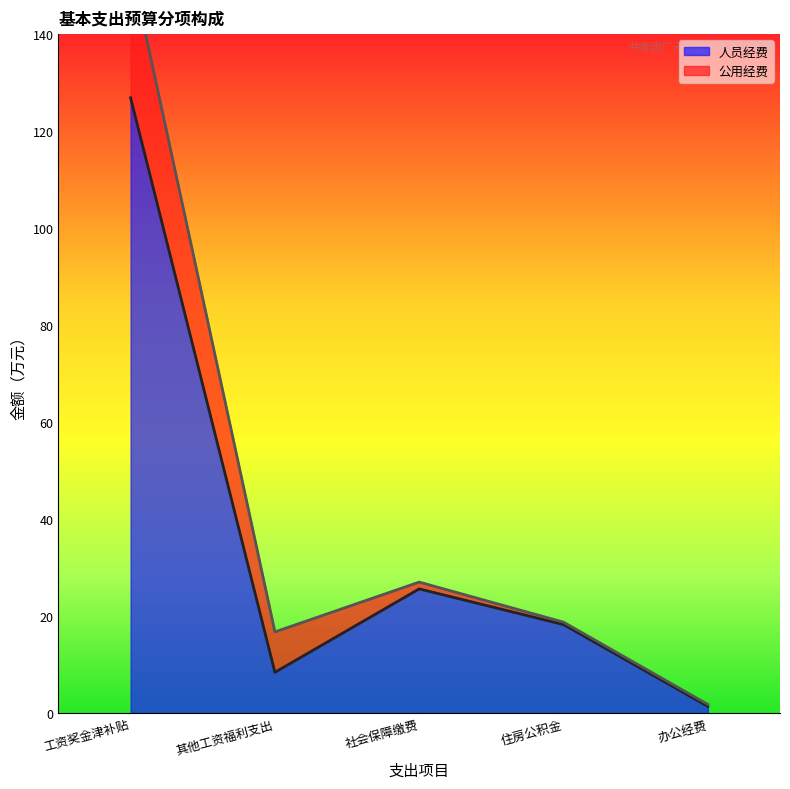

What position from the right is 办公经费?

1